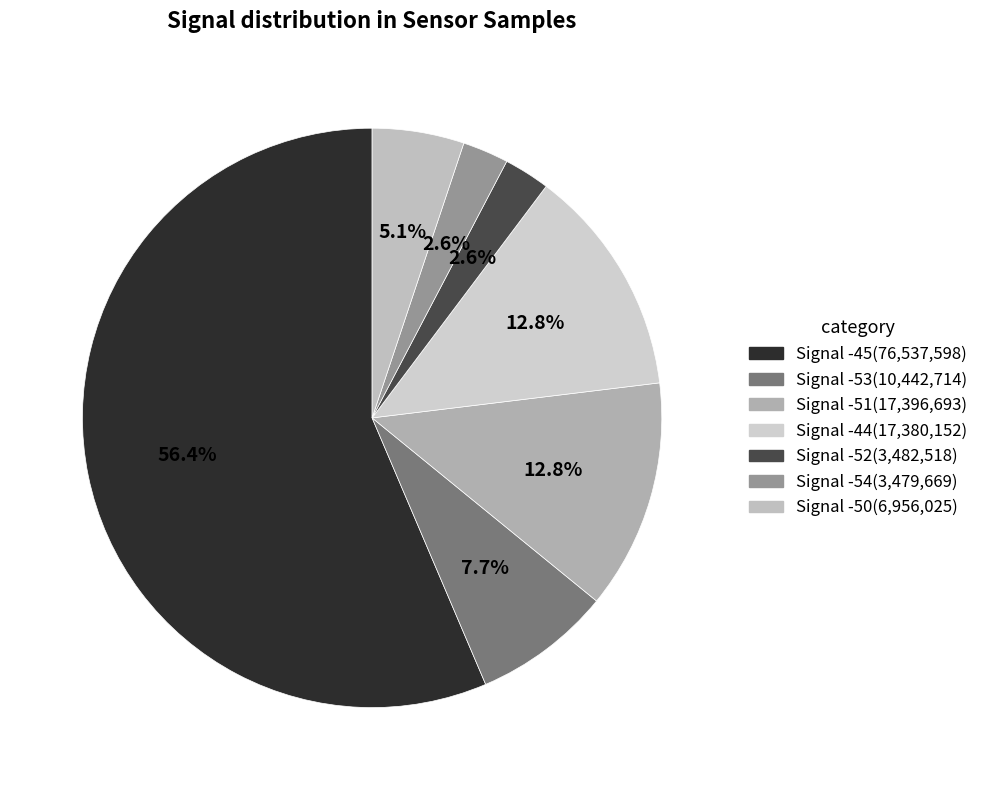

Does Signal -44 represent more than half of the total?

No